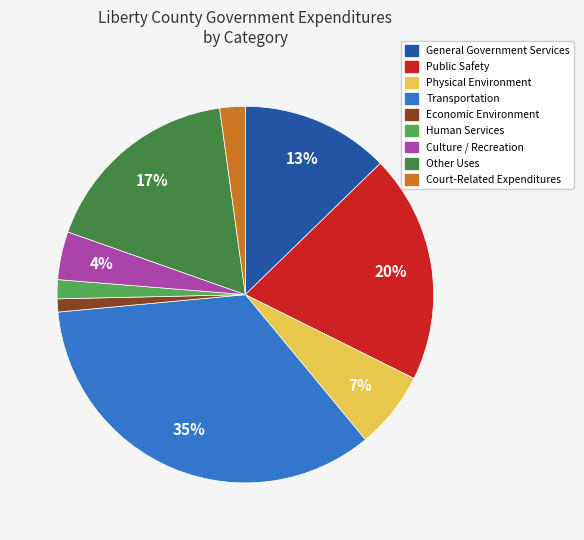

What is the smallest slice in the pie chart?

Economic Environment